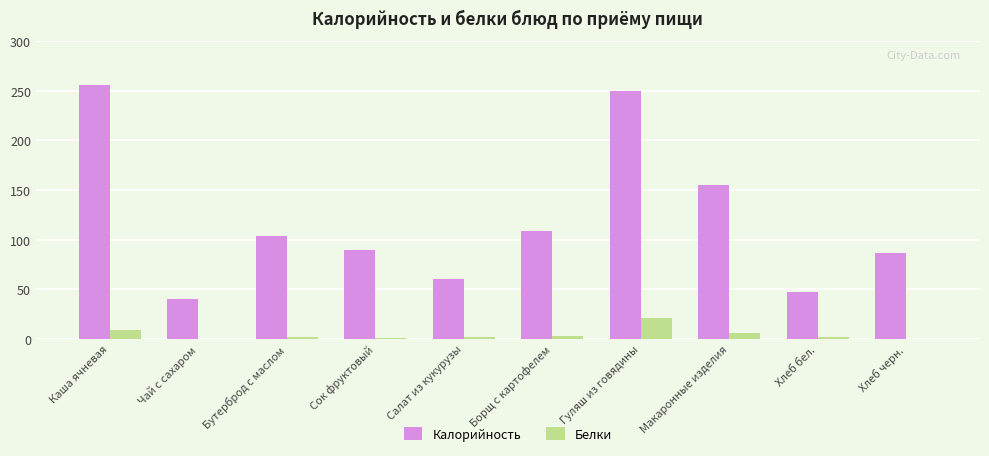

Does the chart contain stacked bars?

No